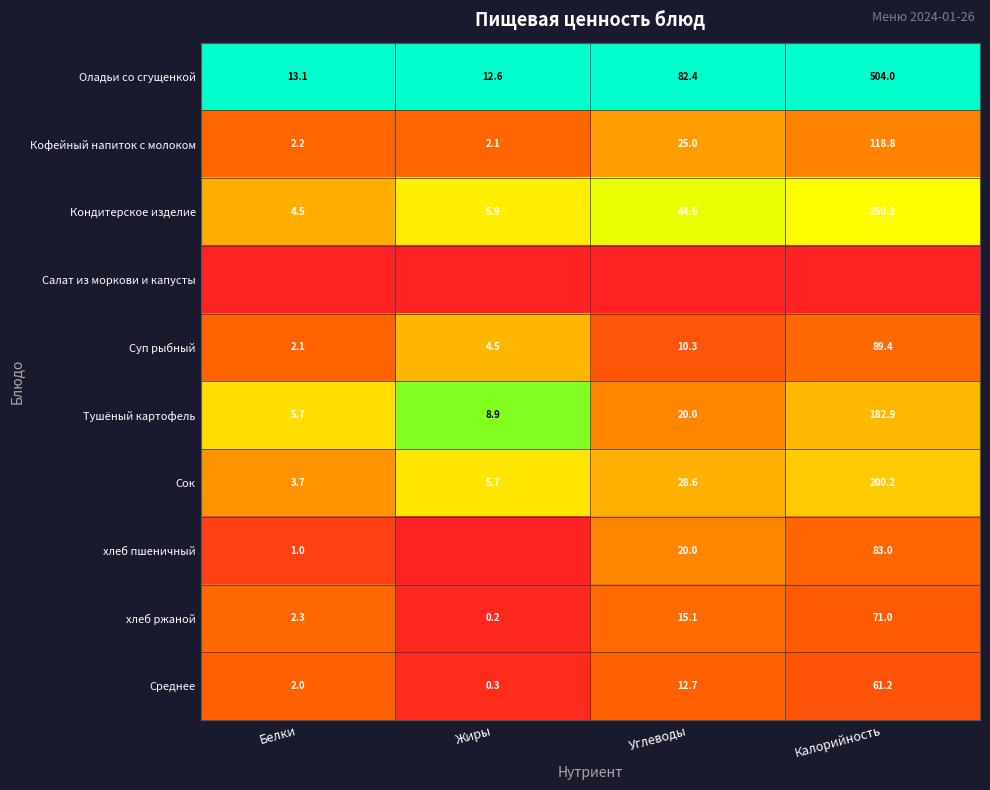

Rank the categories by Тушёный картофель value from highest to lowest.

Калорийность, Углеводы, Жиры, Белки